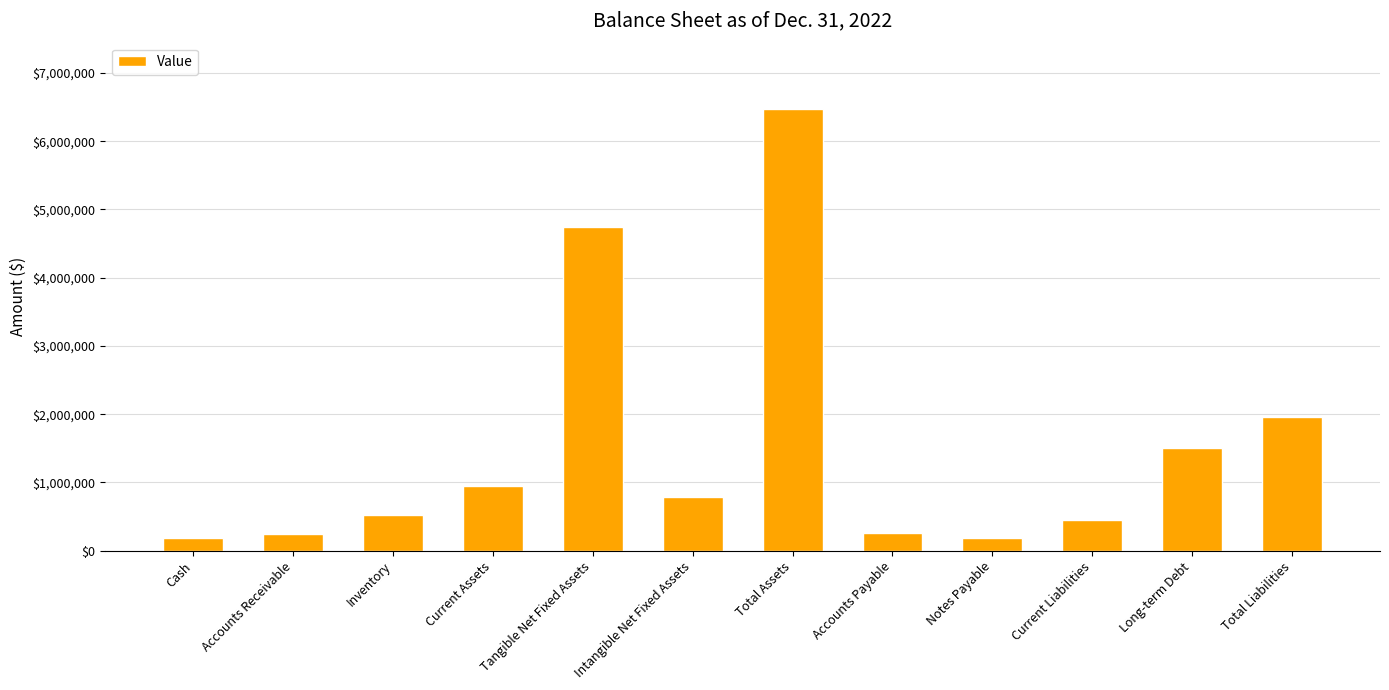

What is the label of the 9th bar from the left?

Notes Payable